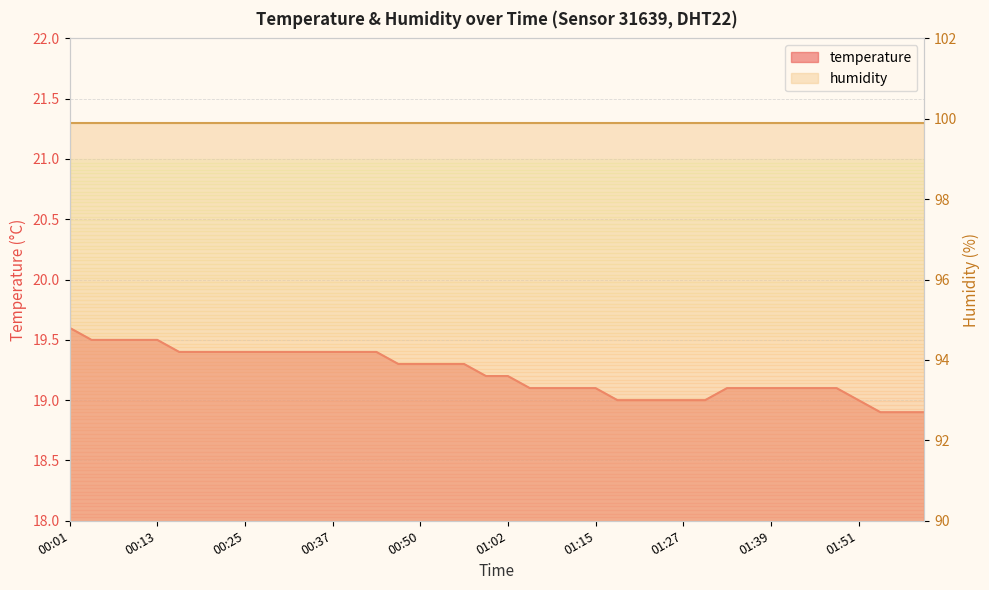

What is the minimum value shown in the chart?

18.9